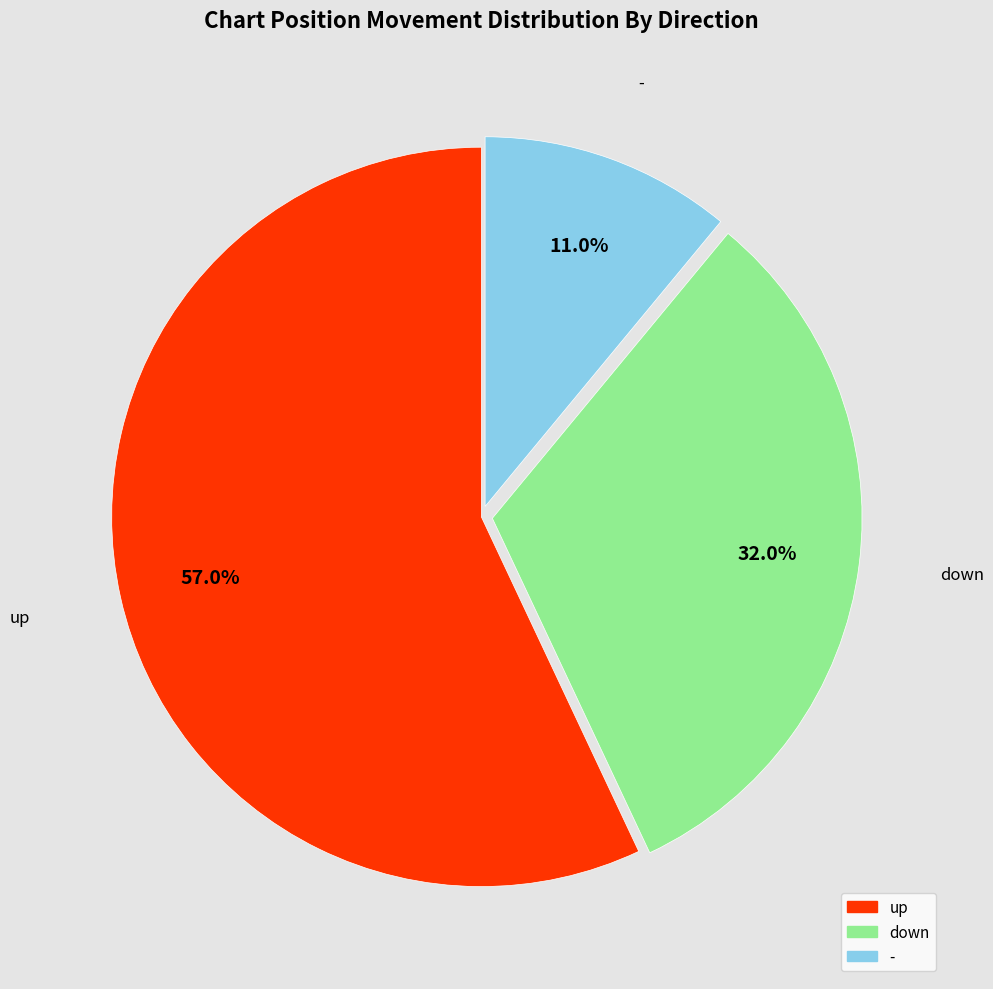

Rank the categories by value from lowest to highest.

-, down, up